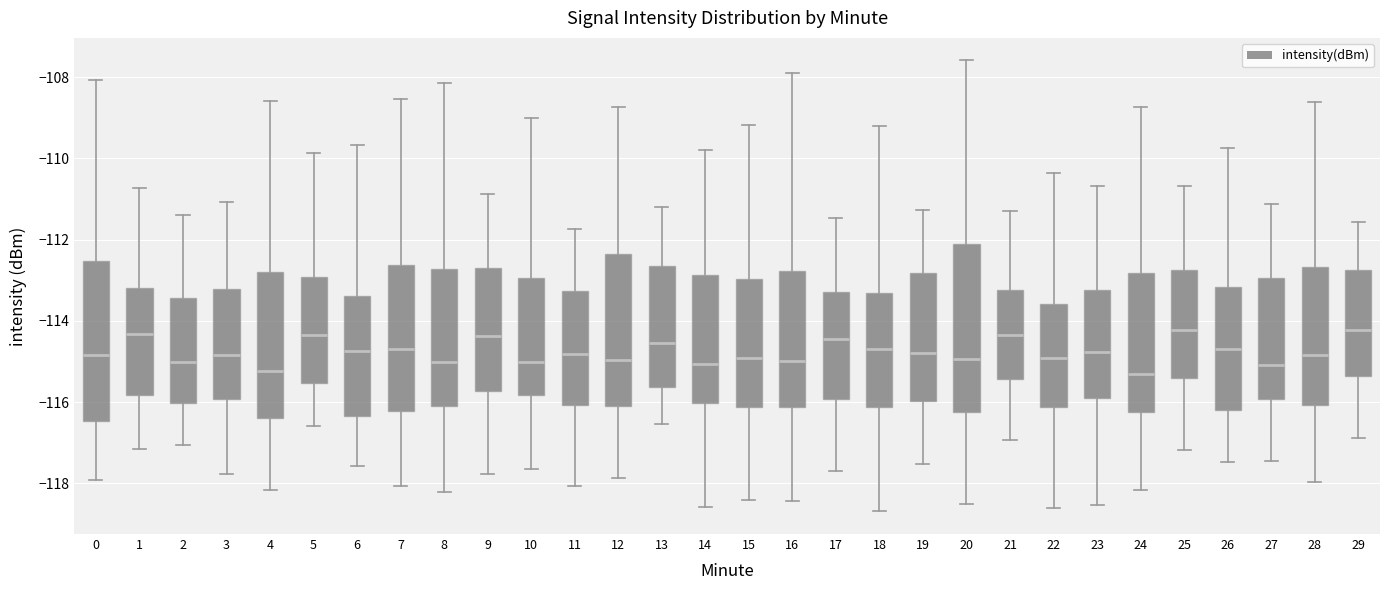

Reading left to right, transcribe this box plot: for each box, give where its median line is, the range the box spans, and where its two whiskers end, as read against the y-axis. The values are not printed on the chart, so give them approximately, as read against the axis.

0: median -114.8, box -116.4 to -112.6, whiskers -118.0 to -108.0
1: median -114.4, box -115.8 to -113.2, whiskers -117.2 to -110.8
2: median -115.0, box -116.0 to -113.4, whiskers -117.0 to -111.4
3: median -114.8, box -116.0 to -113.2, whiskers -117.8 to -111.0
4: median -115.2, box -116.4 to -112.8, whiskers -118.2 to -108.6
5: median -114.4, box -115.6 to -113.0, whiskers -116.6 to -109.8
6: median -114.8, box -116.4 to -113.4, whiskers -117.6 to -109.6
7: median -114.6, box -116.2 to -112.6, whiskers -118.0 to -108.6
8: median -115.0, box -116.0 to -112.8, whiskers -118.2 to -108.2
9: median -114.4, box -115.8 to -112.6, whiskers -117.8 to -110.8
10: median -115.0, box -115.8 to -113.0, whiskers -117.6 to -109.0
11: median -114.8, box -116.0 to -113.2, whiskers -118.0 to -111.8
12: median -115.0, box -116.2 to -112.4, whiskers -117.8 to -108.8
13: median -114.6, box -115.6 to -112.6, whiskers -116.6 to -111.2
14: median -115.0, box -116.0 to -112.8, whiskers -118.6 to -109.8
15: median -115.0, box -116.2 to -113.0, whiskers -118.4 to -109.2
16: median -115.0, box -116.2 to -112.8, whiskers -118.4 to -107.8
17: median -114.4, box -116.0 to -113.2, whiskers -117.6 to -111.4
18: median -114.6, box -116.2 to -113.4, whiskers -118.6 to -109.2
19: median -114.8, box -116.0 to -112.8, whiskers -117.6 to -111.2
20: median -115.0, box -116.2 to -112.0, whiskers -118.6 to -107.6
21: median -114.4, box -115.4 to -113.2, whiskers -117.0 to -111.2
22: median -115.0, box -116.2 to -113.6, whiskers -118.6 to -110.4
23: median -114.8, box -115.8 to -113.2, whiskers -118.6 to -110.6
24: median -115.4, box -116.2 to -112.8, whiskers -118.2 to -108.8
25: median -114.2, box -115.4 to -112.8, whiskers -117.2 to -110.6
26: median -114.6, box -116.2 to -113.2, whiskers -117.4 to -109.8
27: median -115.0, box -116.0 to -113.0, whiskers -117.4 to -111.2
28: median -114.8, box -116.0 to -112.6, whiskers -118.0 to -108.6
29: median -114.2, box -115.4 to -112.8, whiskers -116.8 to -111.6